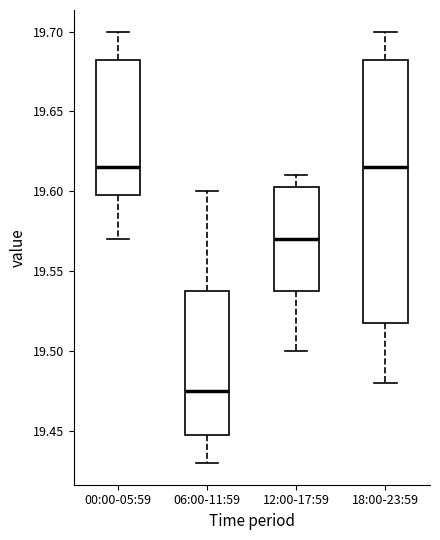

Comparing the boxes themselves (not the whiskers), which one is the tallest?

18:00-23:59